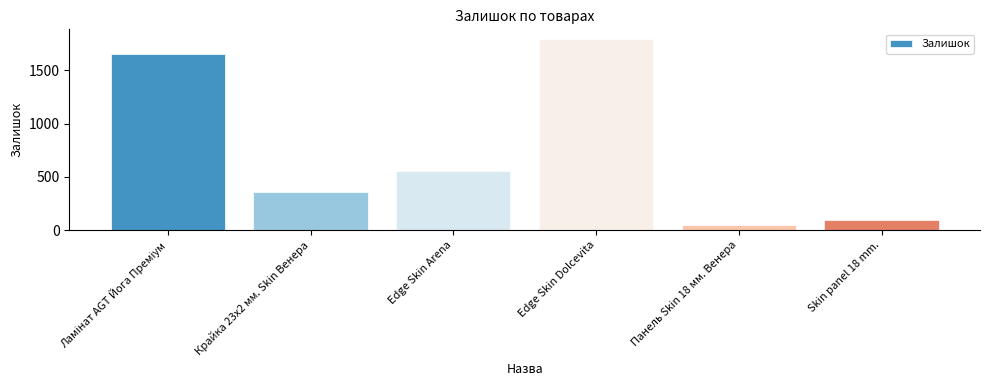

True or false: the data shows 530 at Крайка 23x2 мм. Skin Венера.

False